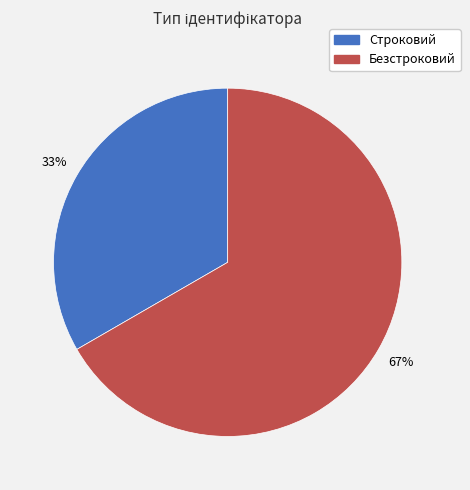

How many segments does this pie chart have?

2